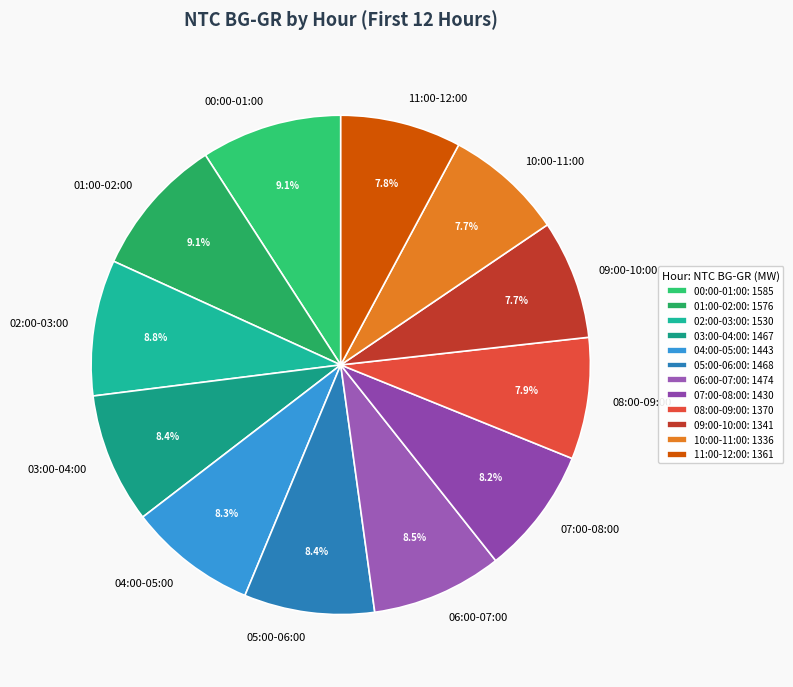

Does any single category account for the majority?

No